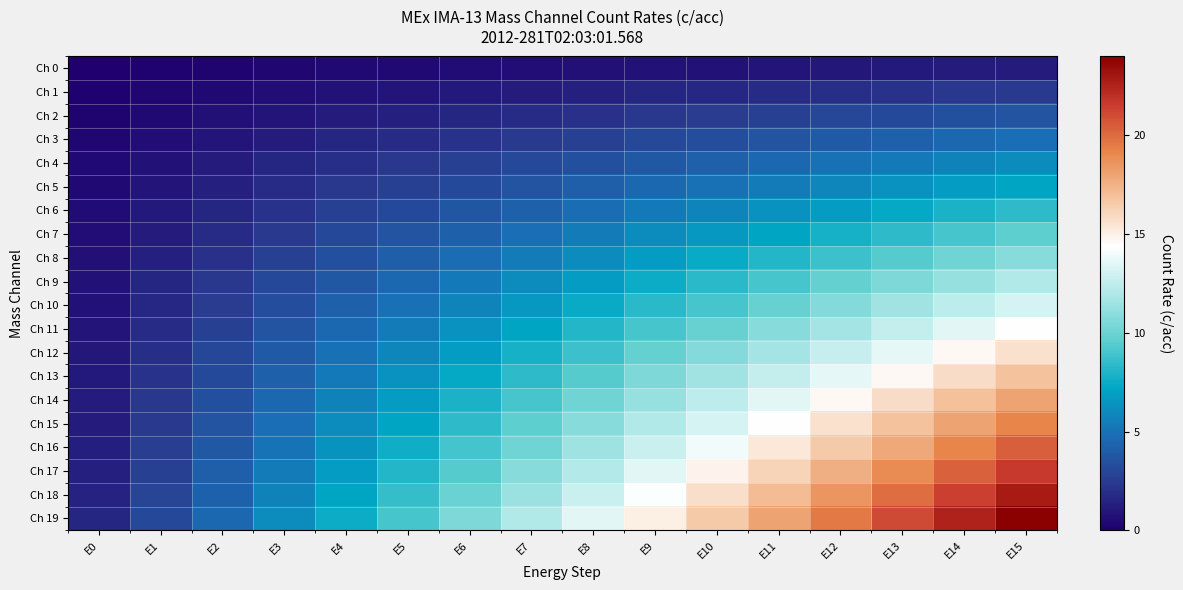

At which category is the sum across all series the highest?

E15